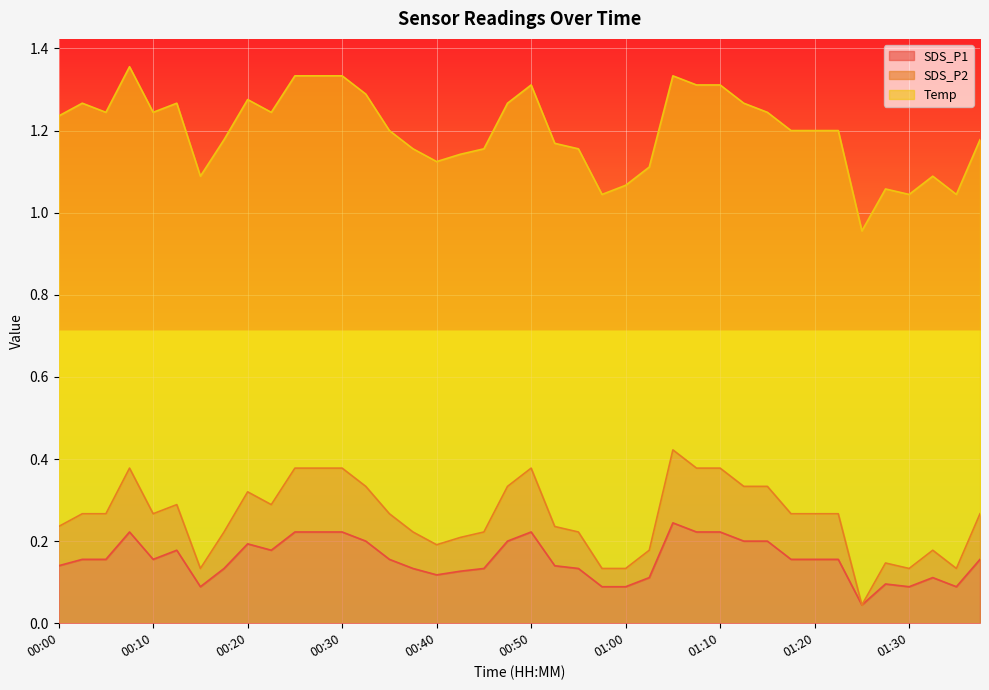

True or false: SDS_P1 and SDS_P2 cross at least once.

False